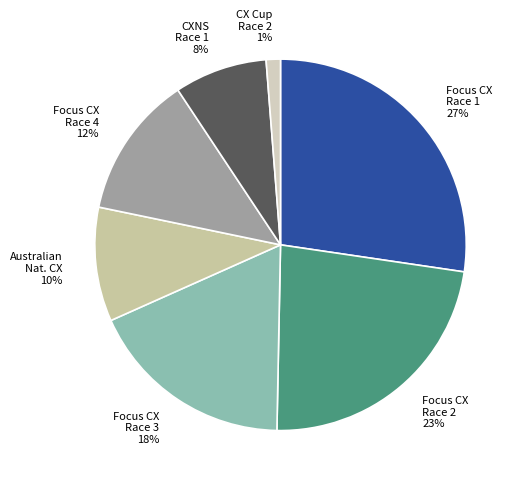

The CX Cup Race 2 1% slice represents 1% of the pie. True or false?

True